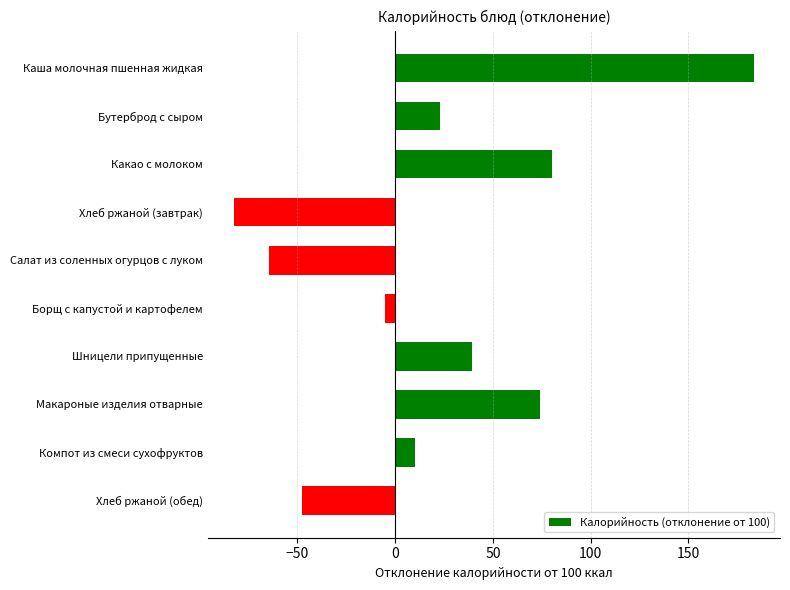

What is the change in value from Каша молочная пшенная жидкая to Шницели припущенные?

-144.4